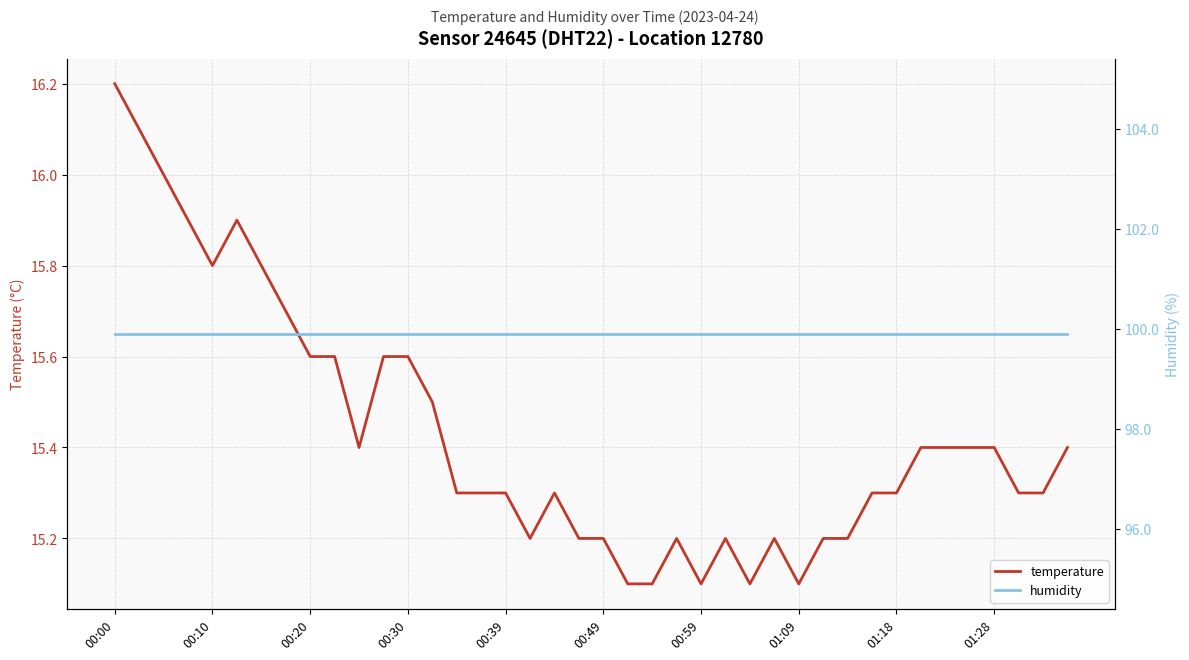

What are all the series names shown in the legend?

temperature, humidity